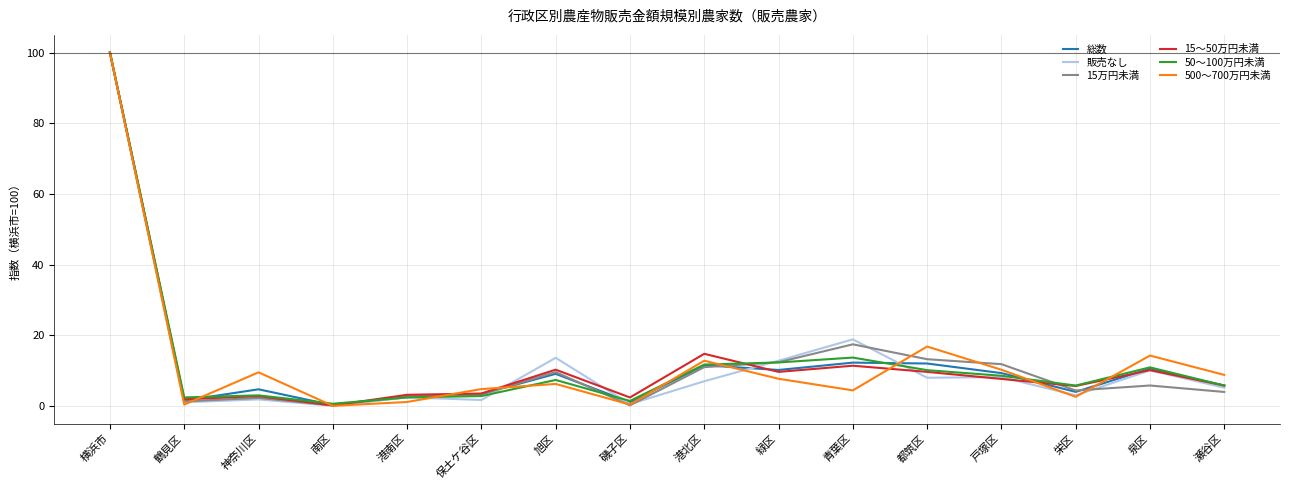

What is the difference between the highest and lowest values at 緑区?

5.1